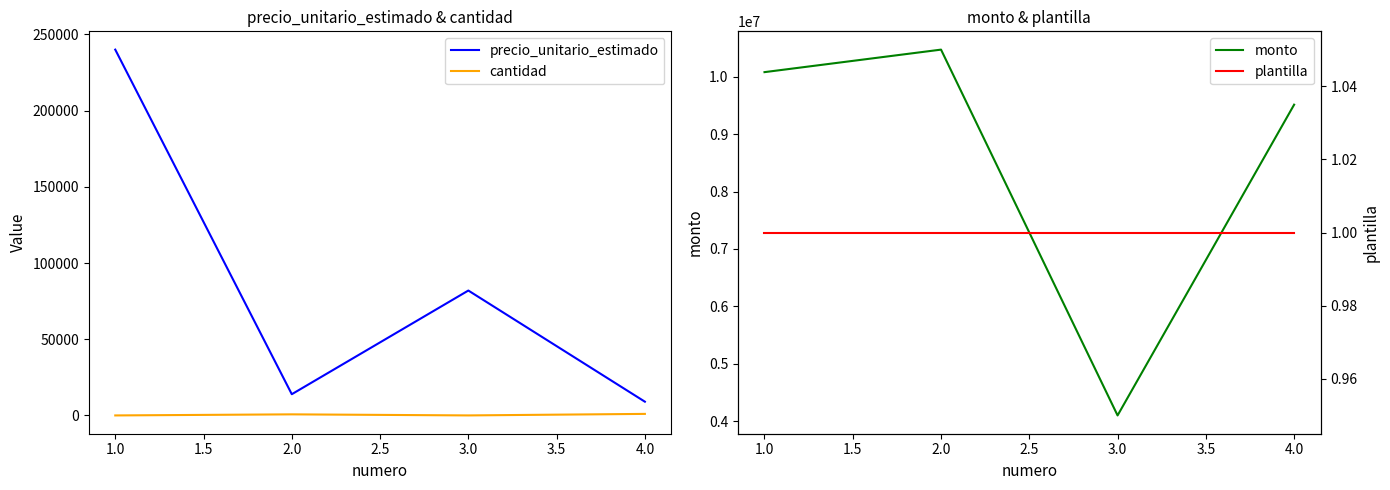

True or false: precio_unitario_estimado and cantidad cross at least once.

False